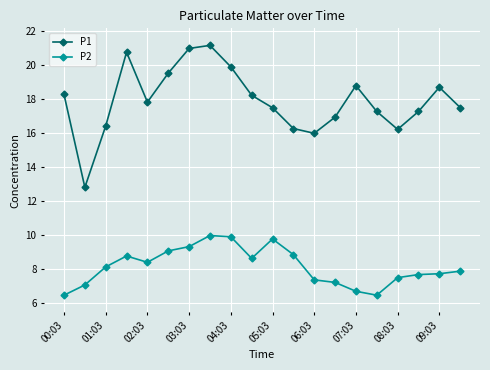

What are all the series names shown in the legend?

P1, P2